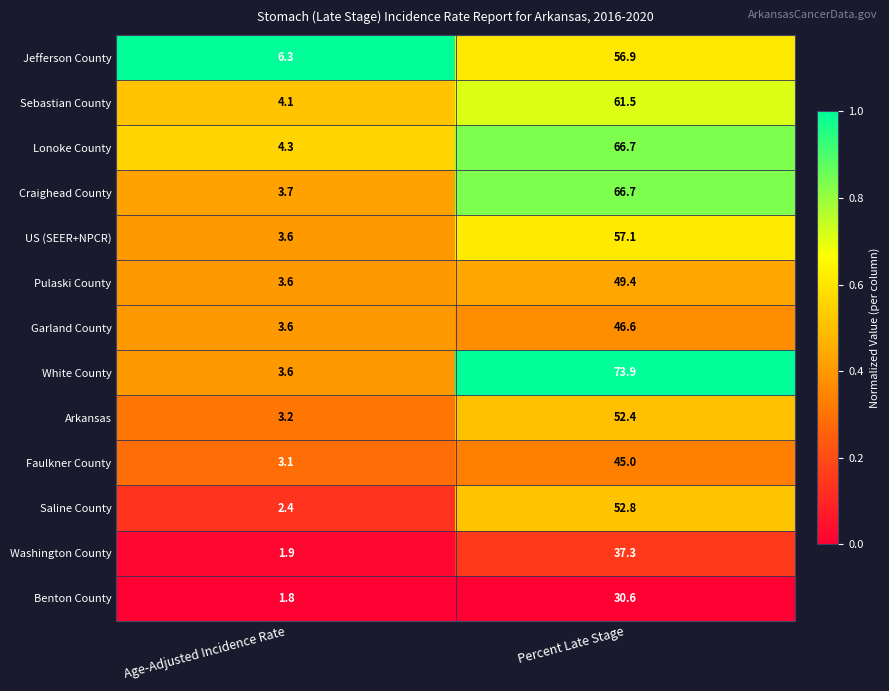

Reading right to left, extract all data points from this chart.

Jefferson County: 56.9	6.3
Sebastian County: 61.5	4.1
Lonoke County: 66.7	4.3
Craighead County: 66.7	3.7
US (SEER+NPCR): 57.1	3.6
Pulaski County: 49.4	3.6
Garland County: 46.6	3.6
White County: 73.9	3.6
Arkansas: 52.4	3.2
Faulkner County: 45.0	3.1
Saline County: 52.8	2.4
Washington County: 37.3	1.9
Benton County: 30.6	1.8